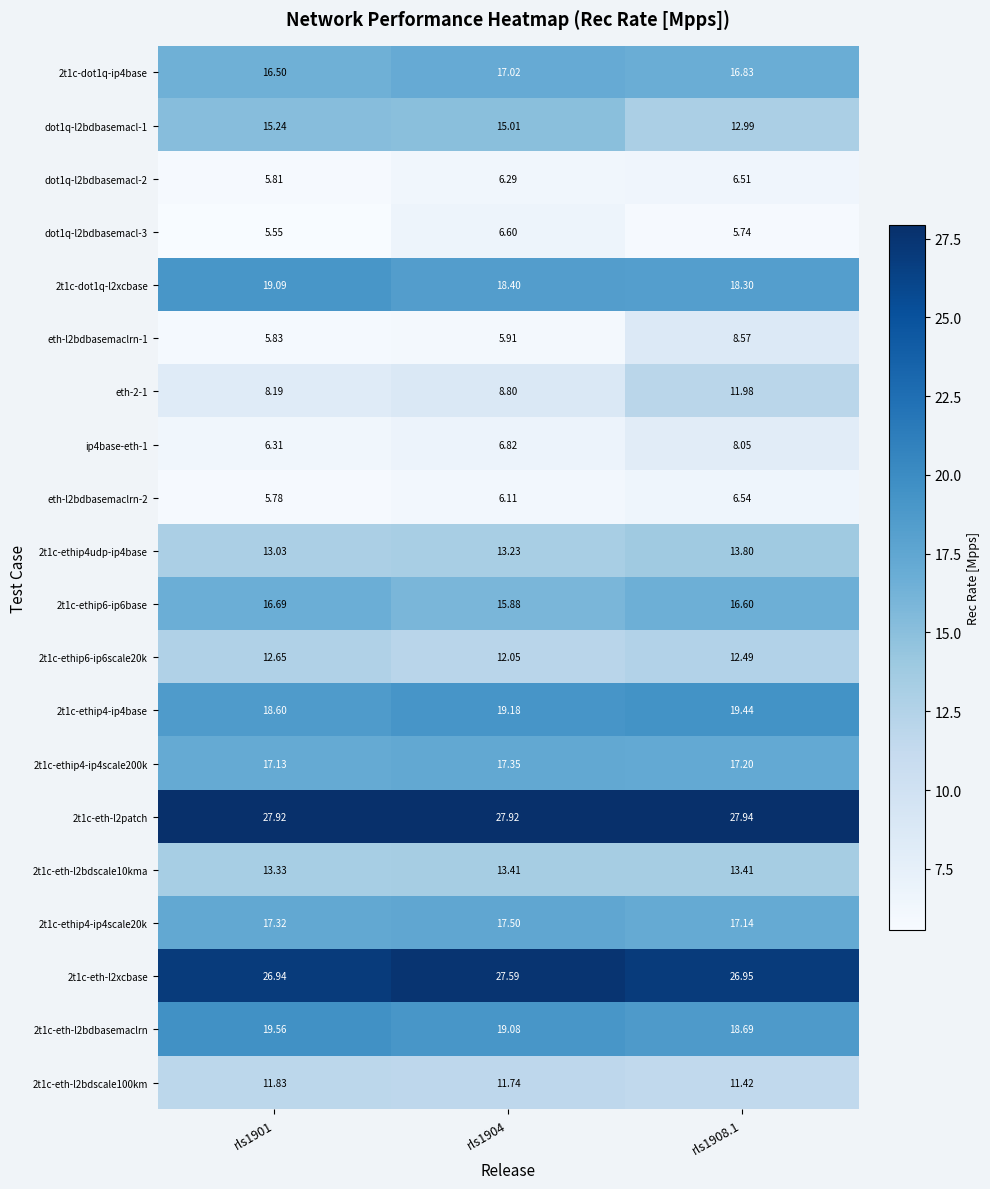

At how many categories does at least one series exceed 21?

3